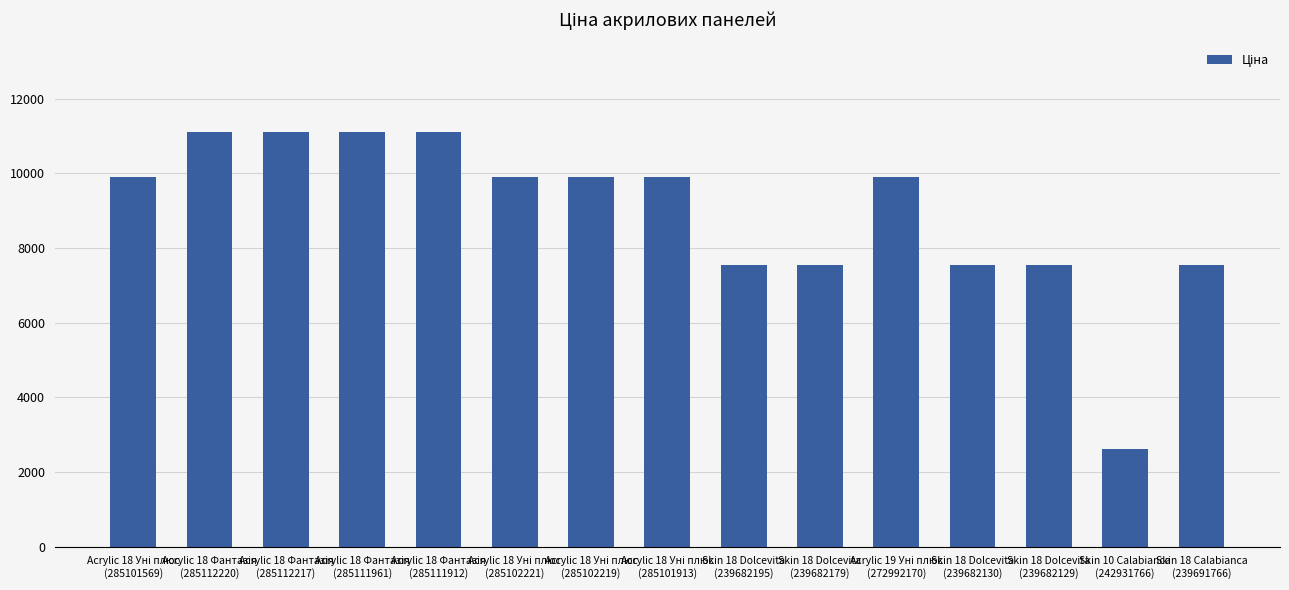

Reading right to left, extract all data points from this chart.

7545.9	2610.0	7545.9	7545.9	9908.5	7545.9	7545.9	9908.5	9908.5	9908.5	11113.6	11113.6	11113.6	11113.6	9908.5